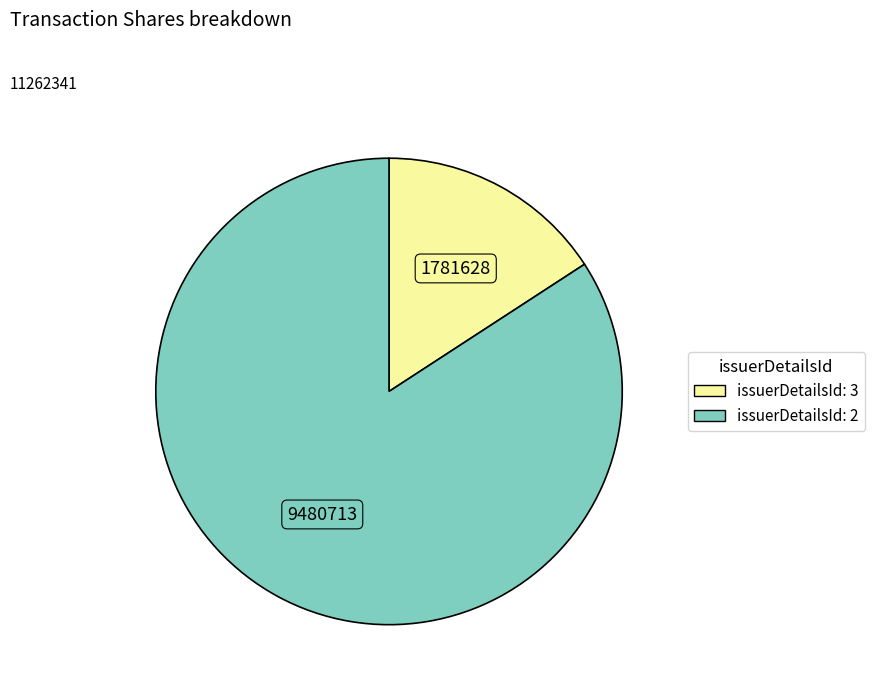

Is there a majority slice in this chart?

Yes